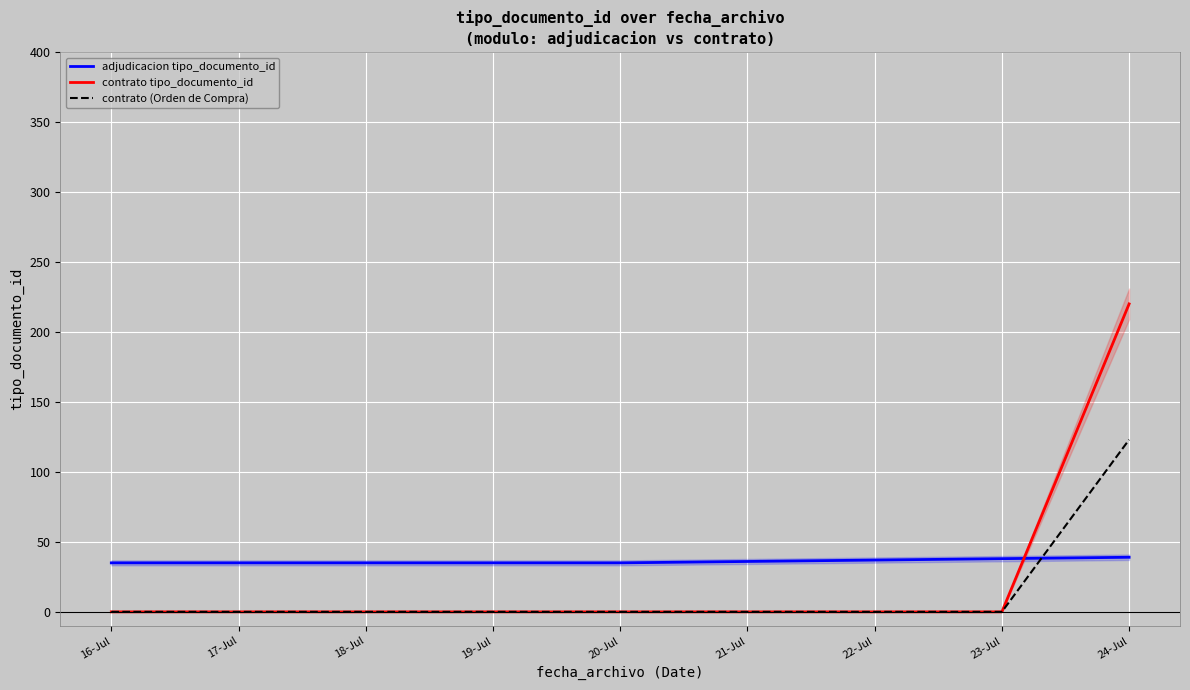

What is the label of the 3rd point from the left?

18-Jul